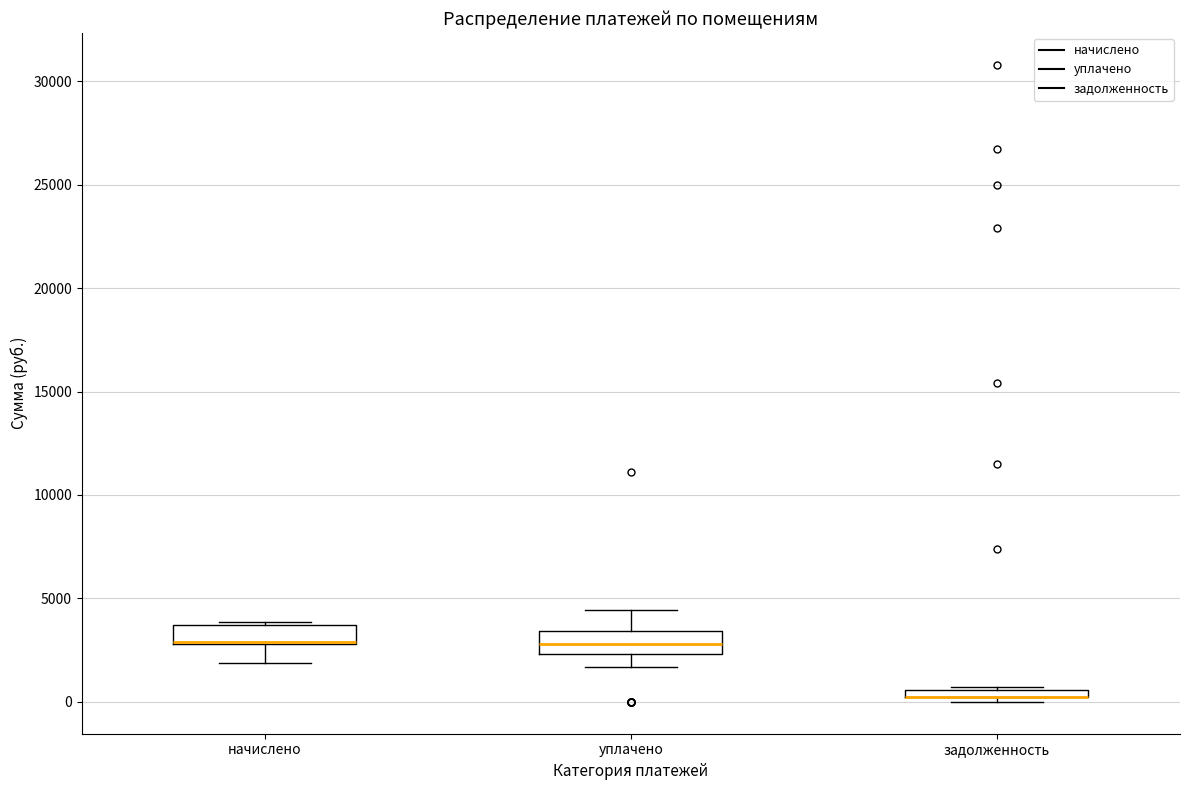

Where is the upper edge of the box for уплачено on the y-axis? The values are not printed on the chart, so give them approximately, as read against the axis.

3500